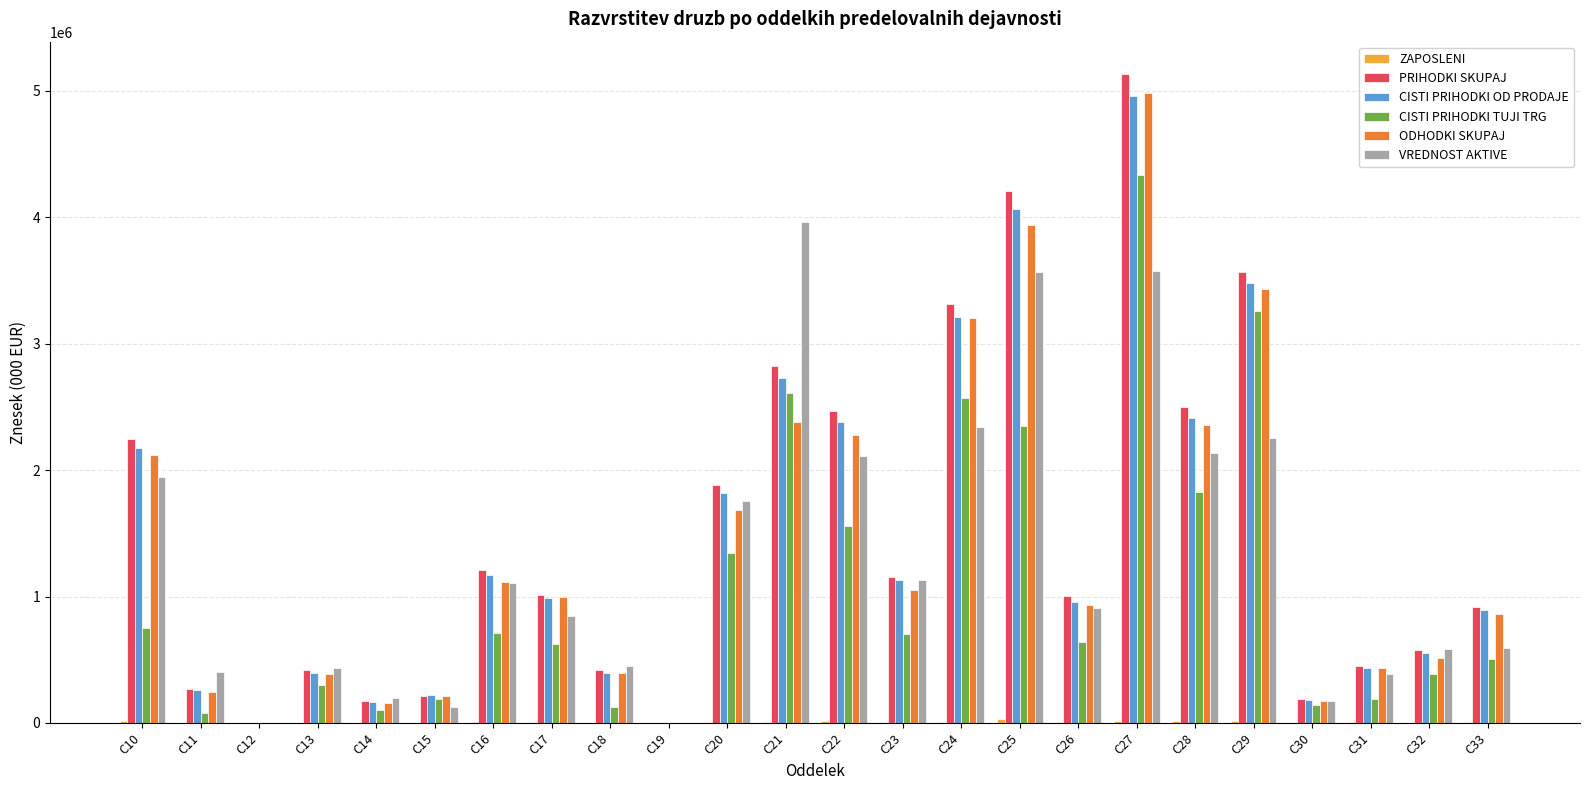

What is the highest value of the CISTI PRIHODKI TUJI TRG series?

4332075.5